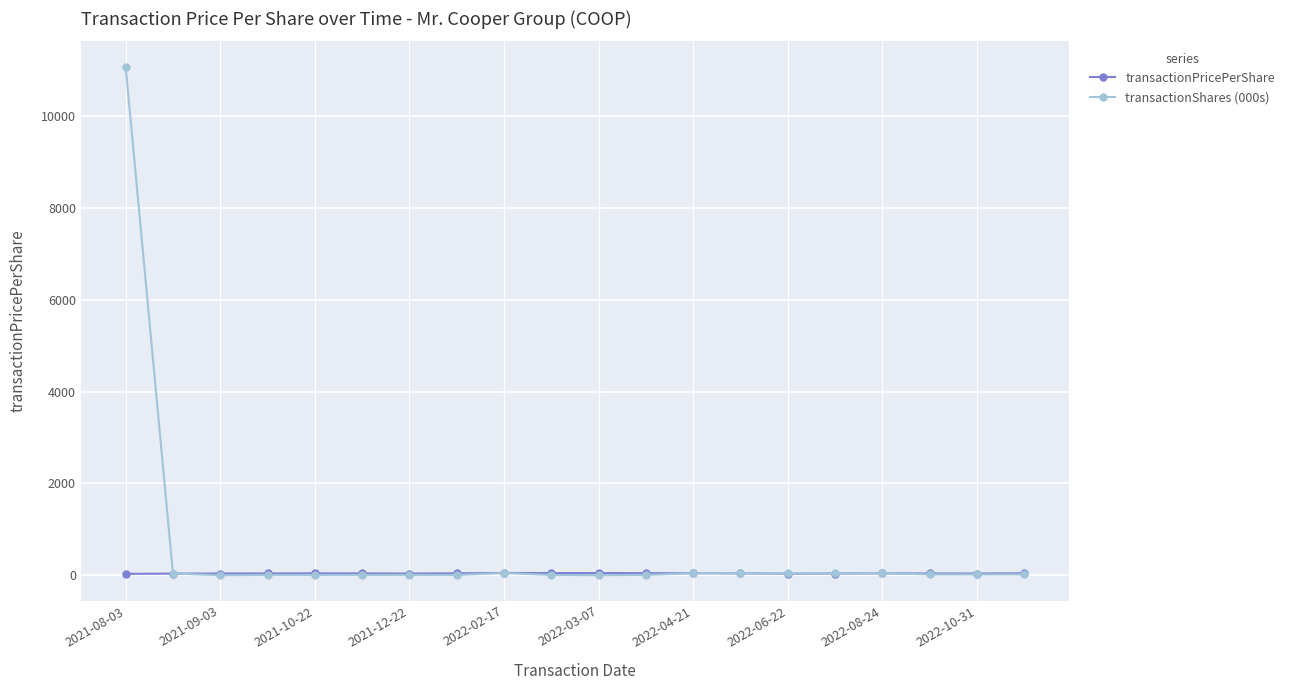

Which series has the widest spread of values?

transactionShares (000s)